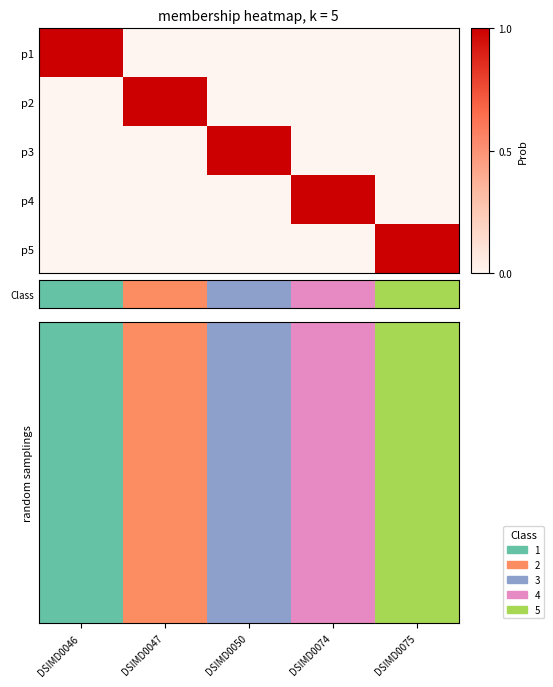

How many data points does each series have?

5